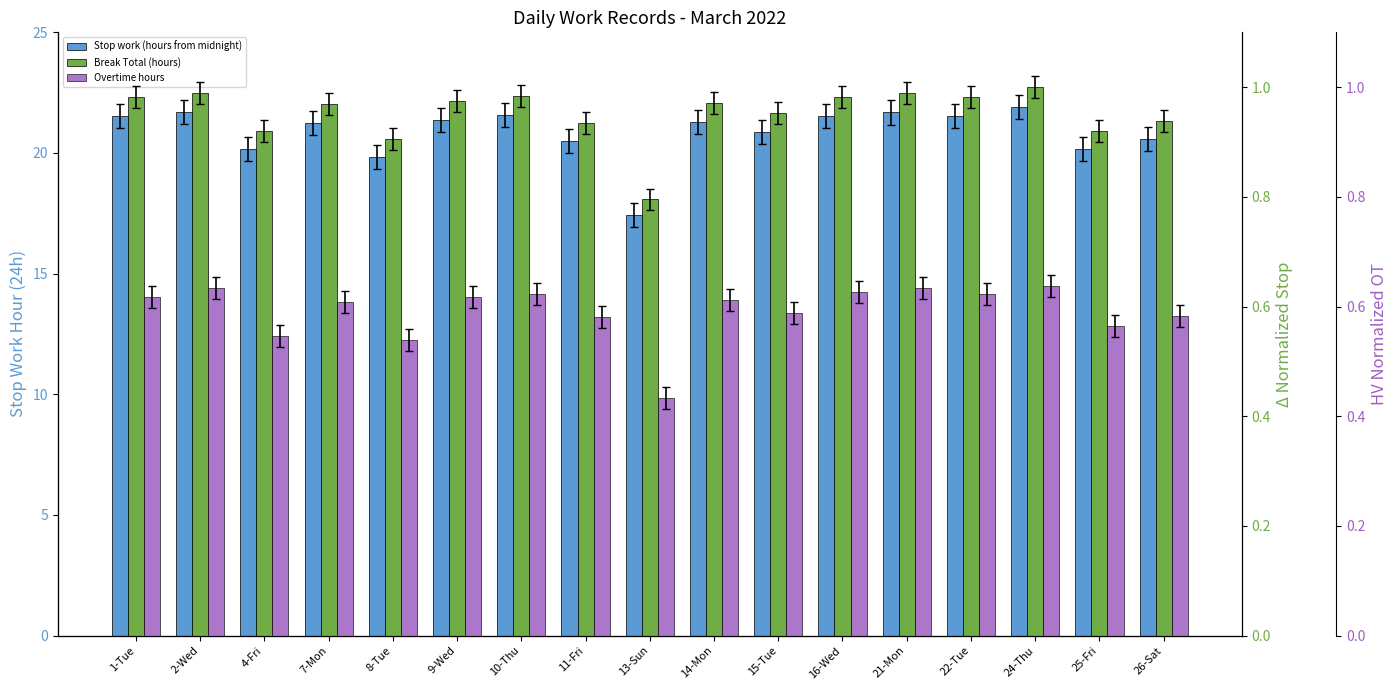

Is the value of Overtime hours at 4-Fri greater than the value of Stop work (hours from midnight) at 13-Sun?

No